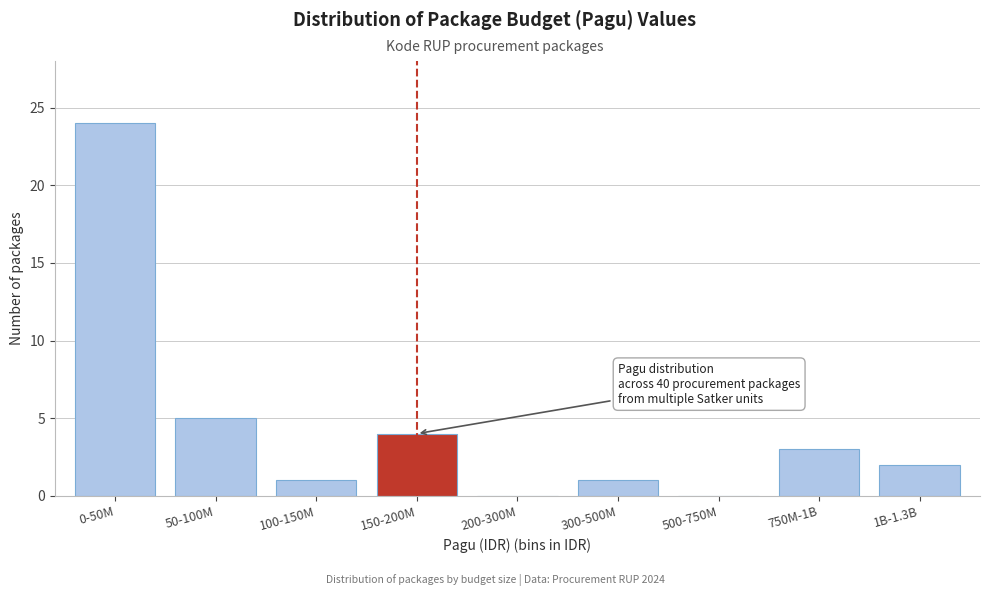

Reading right to left, list all the values displayed in this chart.

1B-1.3B=2	750M-1B=3	500-750M=0	300-500M=1	200-300M=0	150-200M=4	100-150M=1	50-100M=5	0-50M=24